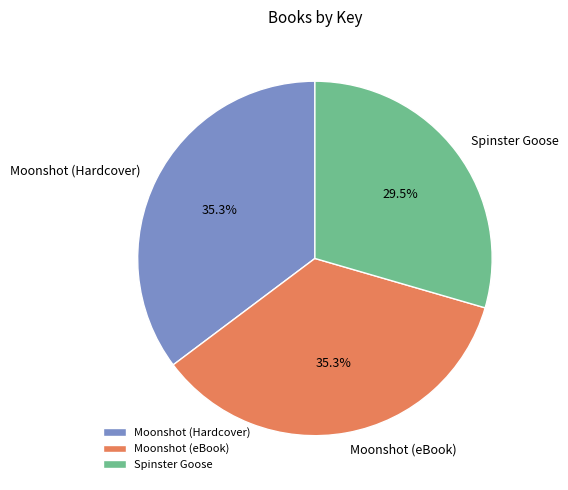

The Moonshot (Hardcover) slice represents 35% of the pie. True or false?

True